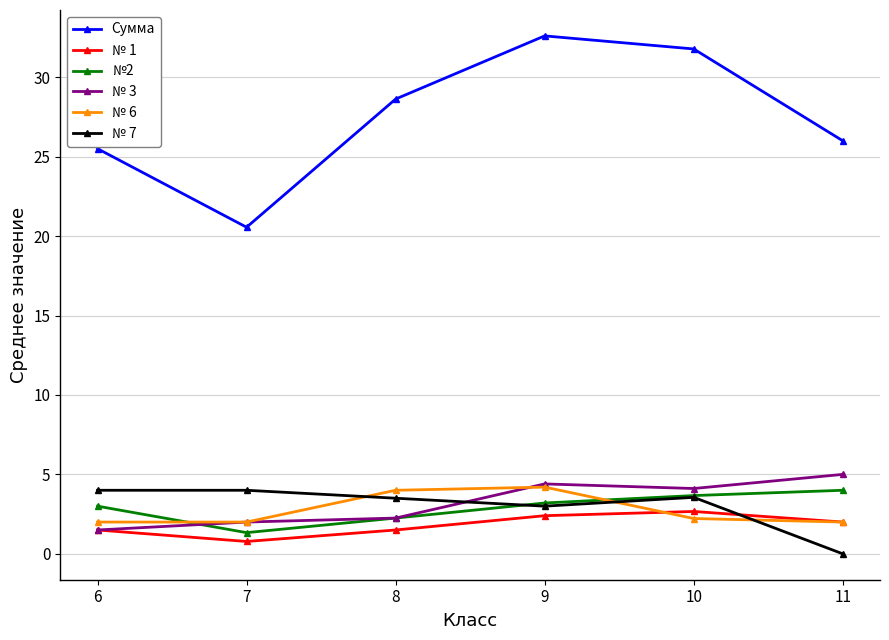

True or false: № 1 has a value of 3.3 at 11.

False